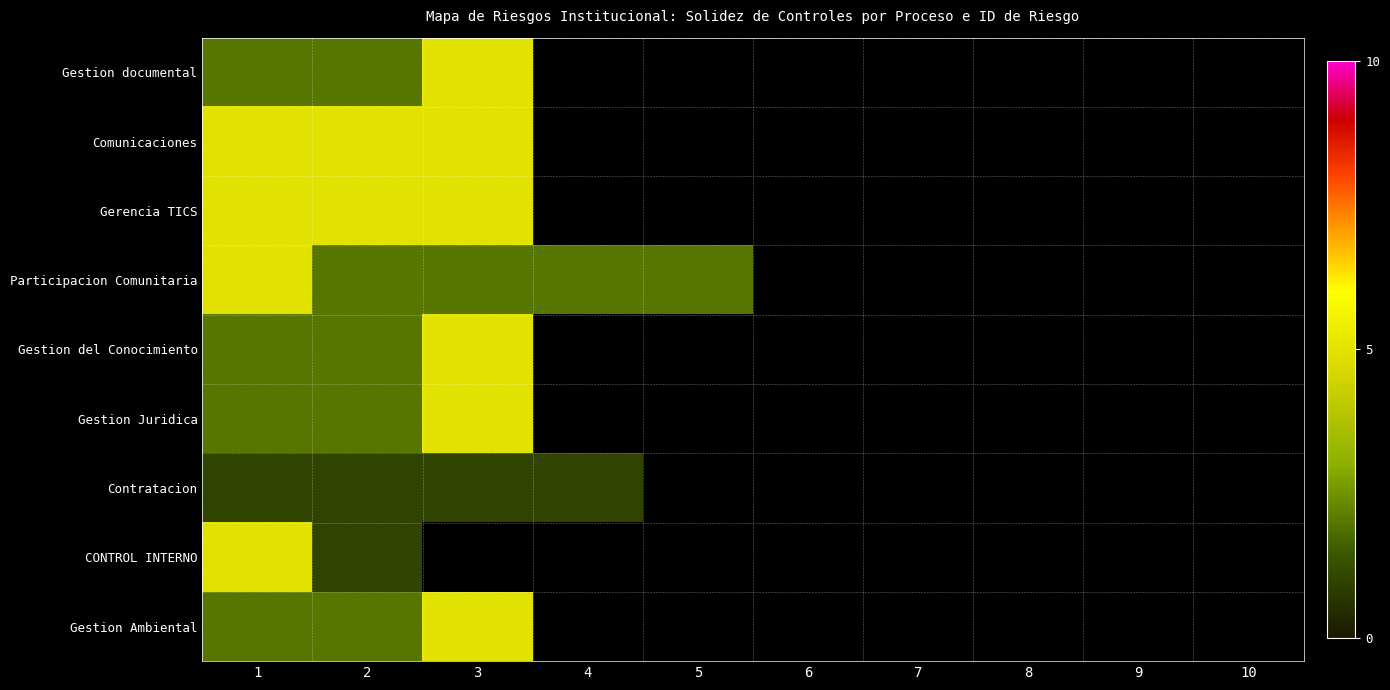

Where is Gestion Juridica nearest to the value 3?

1